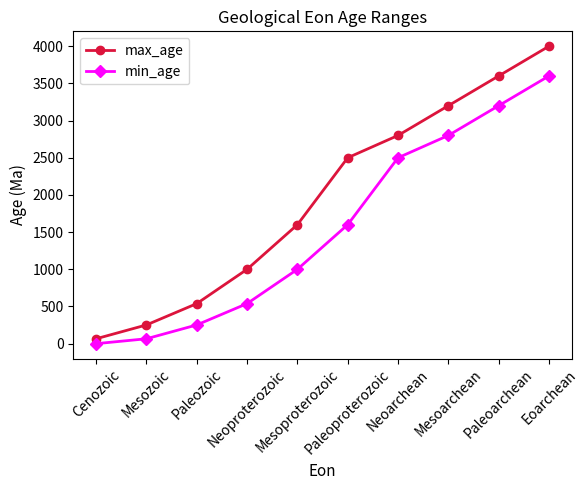

True or false: min_age and max_age intersect in this chart.

False